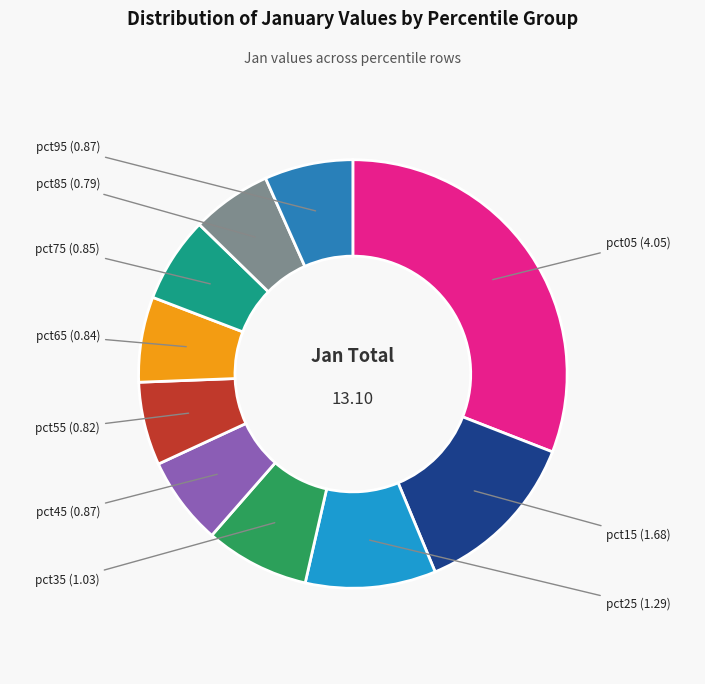

To the nearest percent, what is the combined percentage of pct55 and pct95?

13%